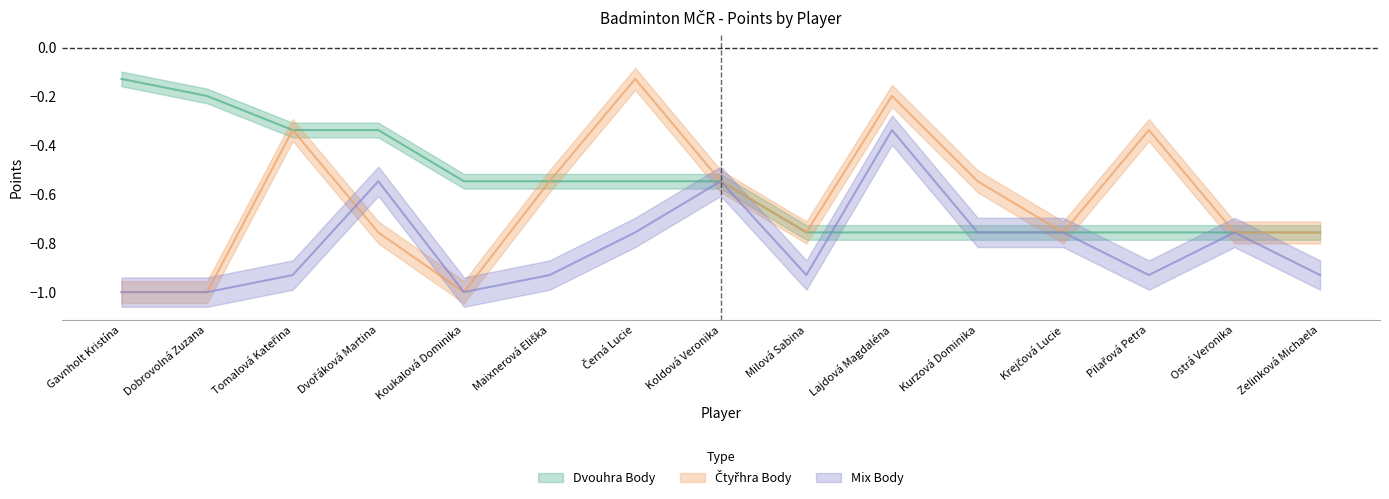

Read the Čtyřhra Body value at Maixnerová Eliška.

-0.5